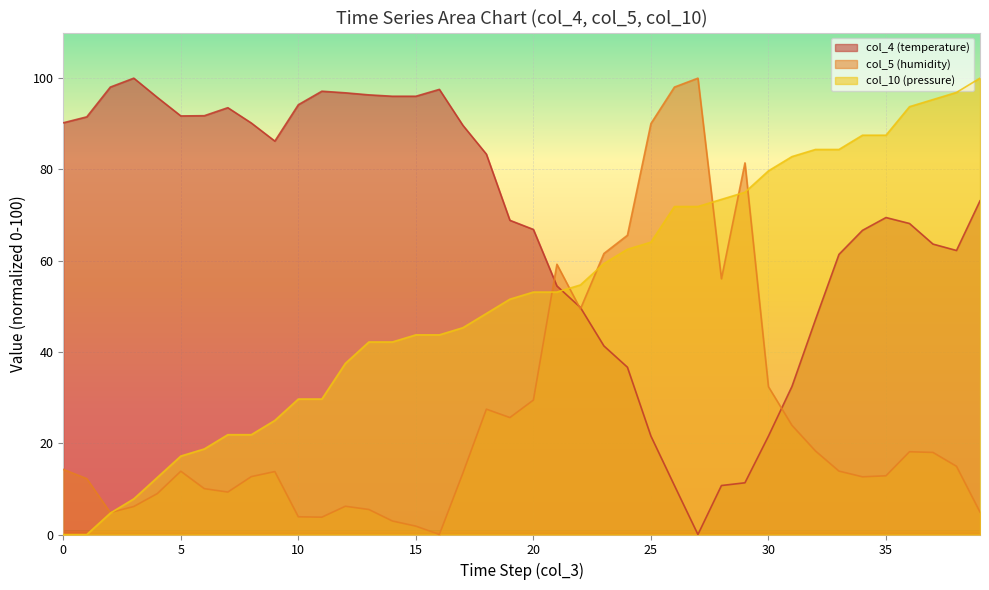

Is it true that col_10 (pressure) equals 75.0 at 29?

True